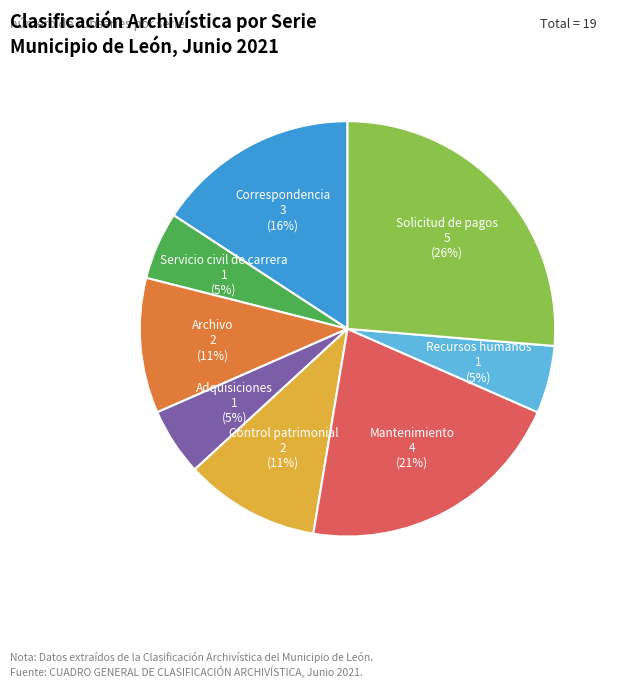

What is the ratio of the value at Recursos humanos to the value at Control patrimonial?

0.5